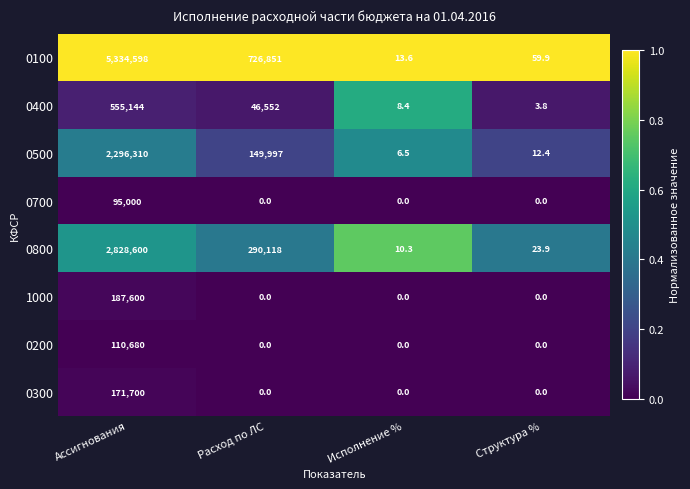

What is the maximum value shown in the chart?

5334598.0